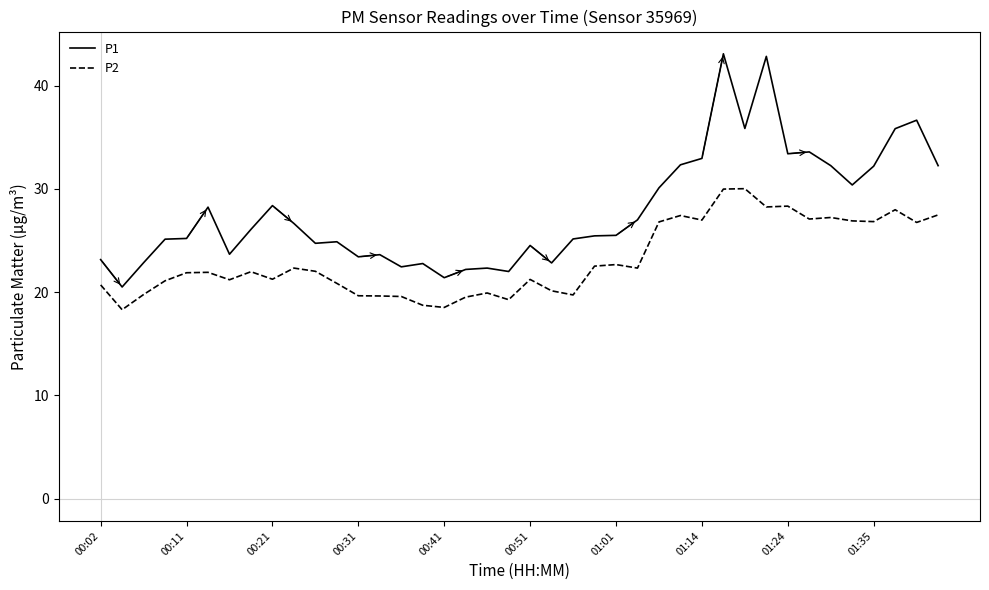

What is the highest value of the P1 series?

43.1